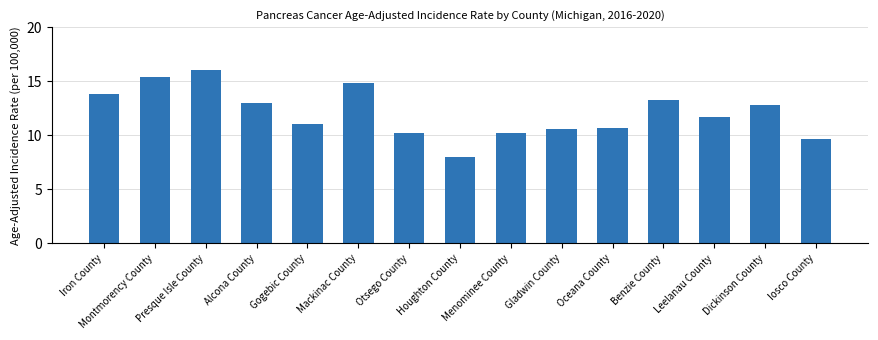

What is the ratio of the value at Otsego County to the value at Gladwin County?

1.0